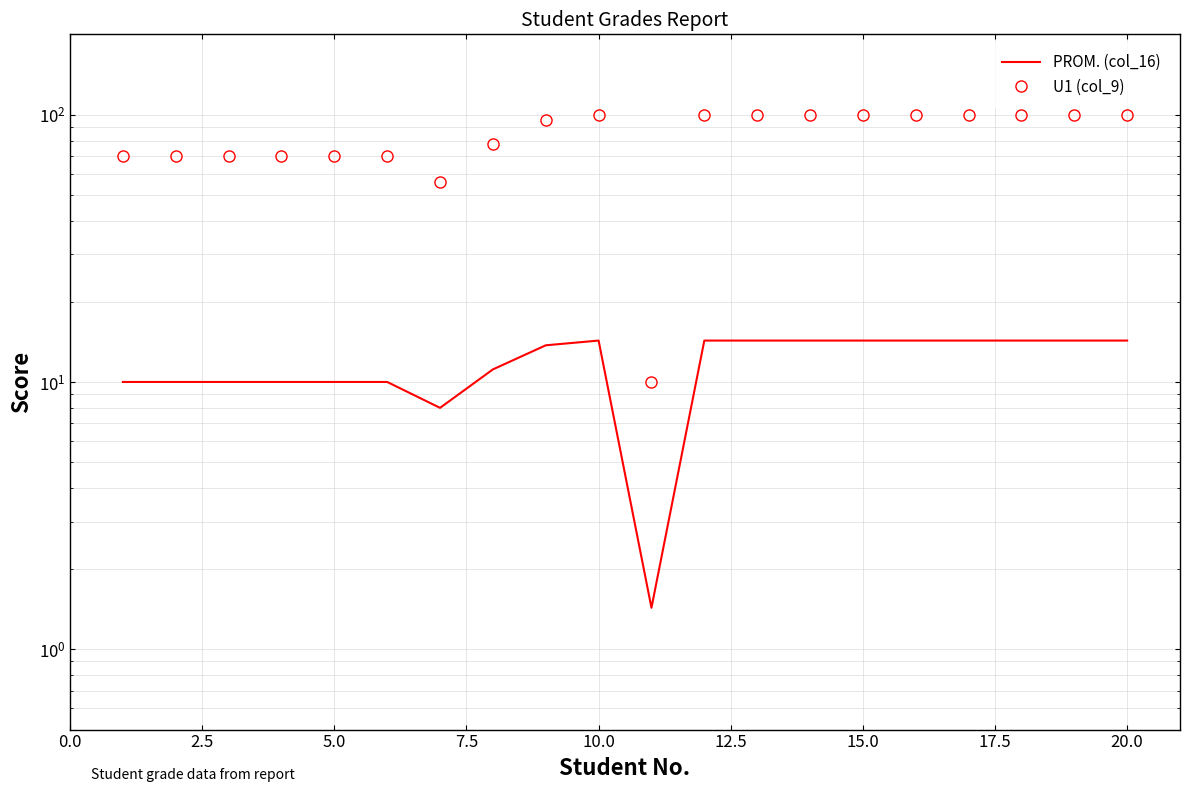

How many interior local valleys does the U1 (col_9) series have?

2